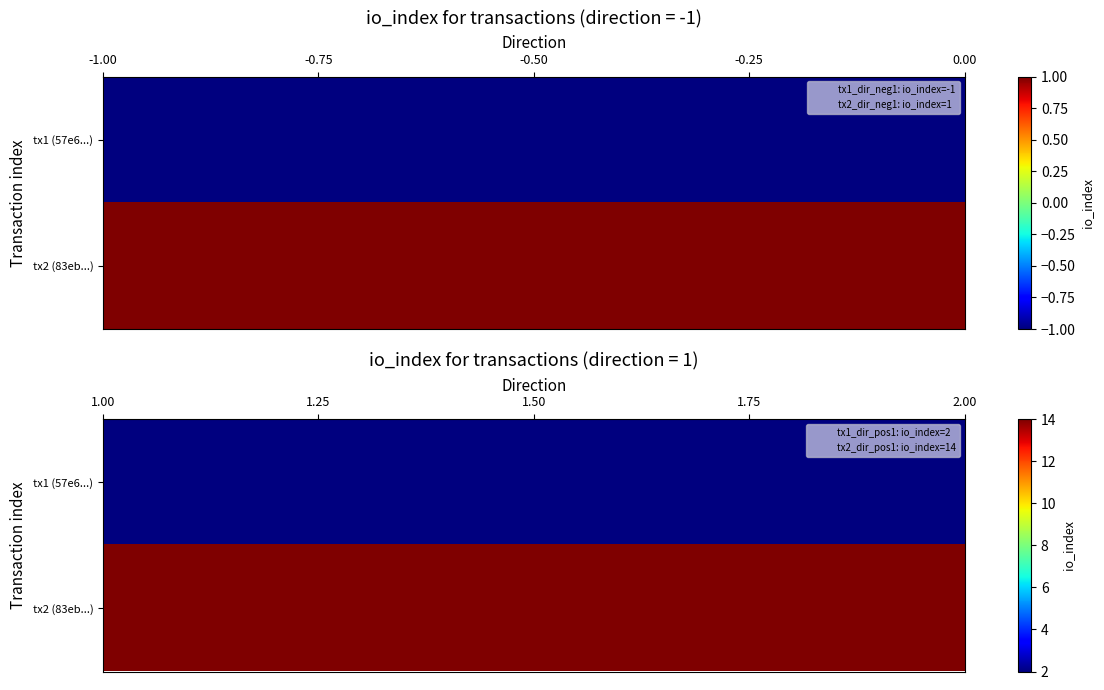

List the series in order of their overall mean, highest first.

tx2 (83eb...), tx1 (57e6...)